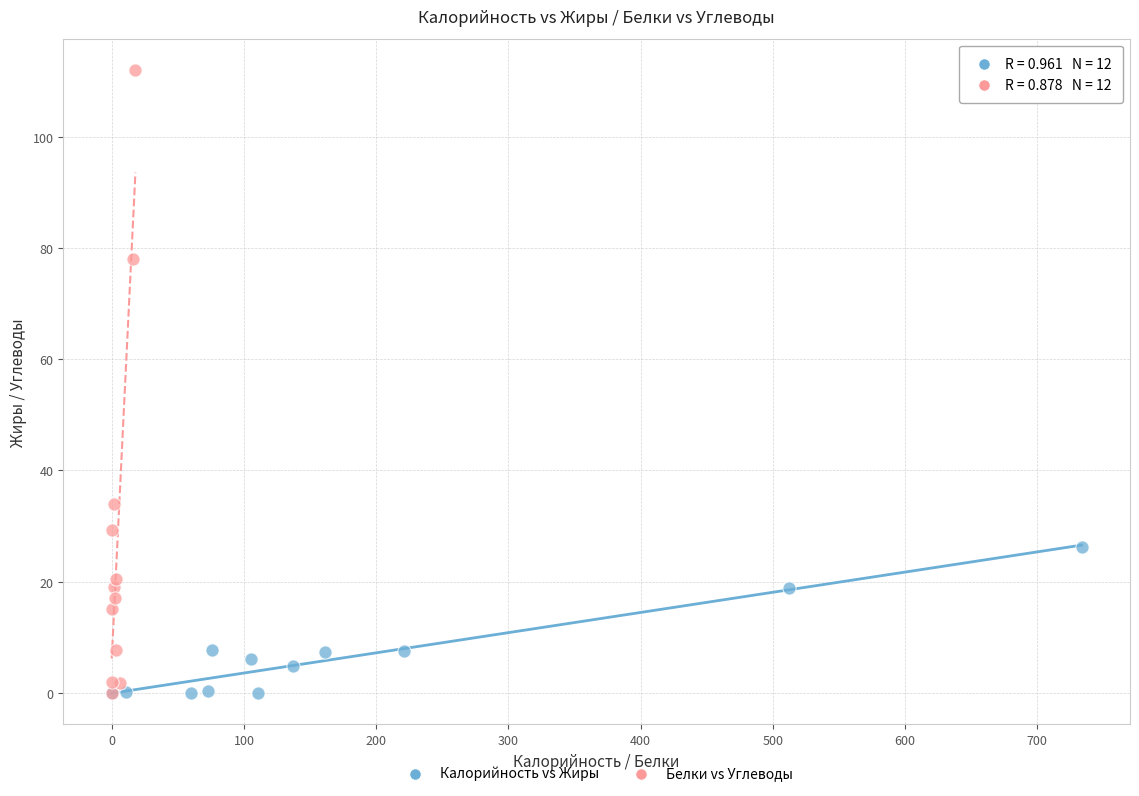

Which series has the largest Y range (max minus min)?

Белки vs Углеводы